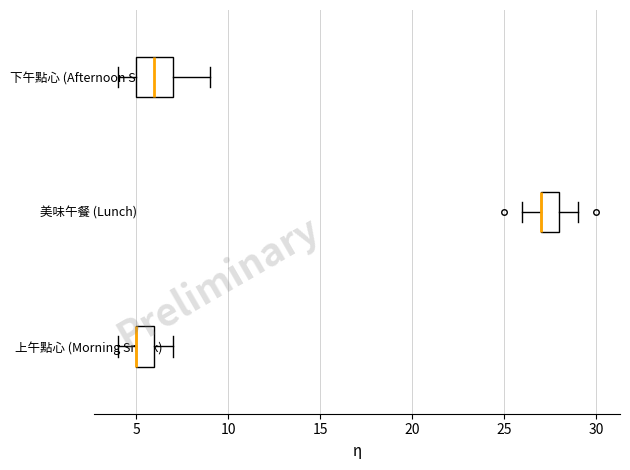

Where is the left edge of the box for 美味午餐 (Lunch) on the x-axis? The values are not printed on the chart, so give them approximately, as read against the axis.

27